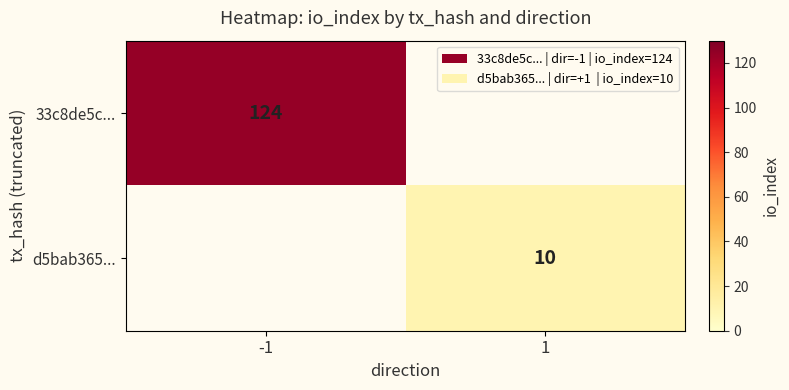

True or false: d5bab365... has a value of 5 at 1.

False